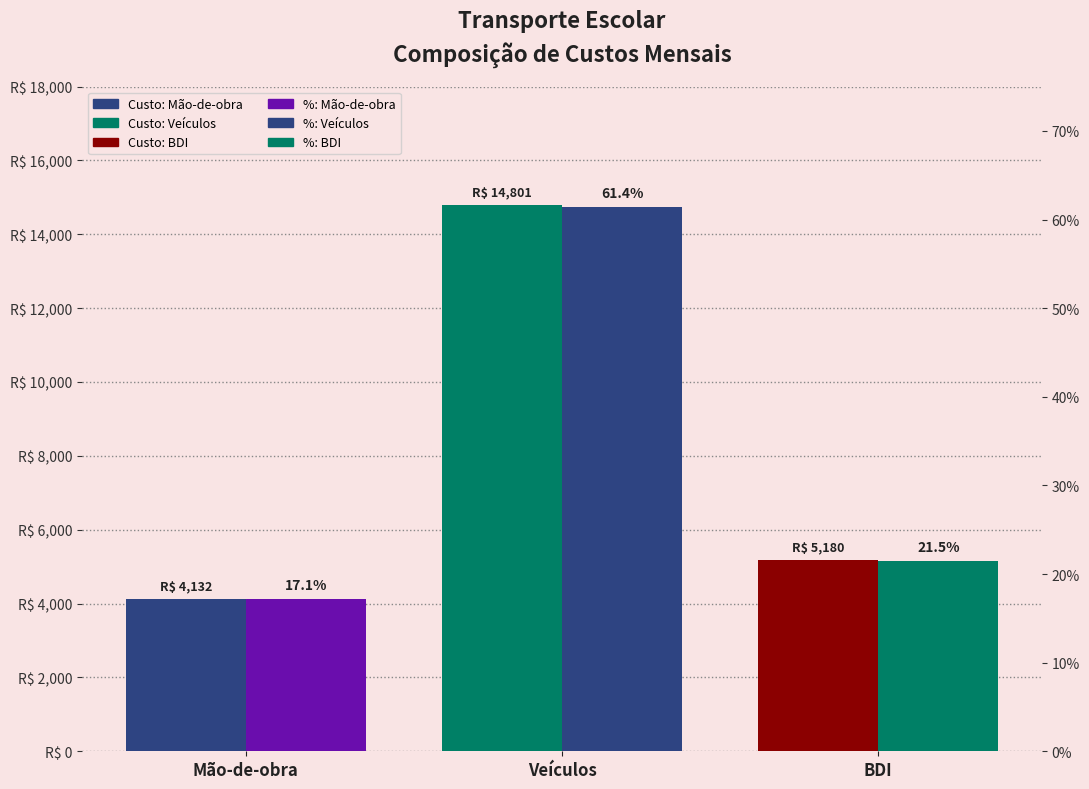

What is the difference between the maximum and minimum values in the Custo (R$/mês) series?

10669.0